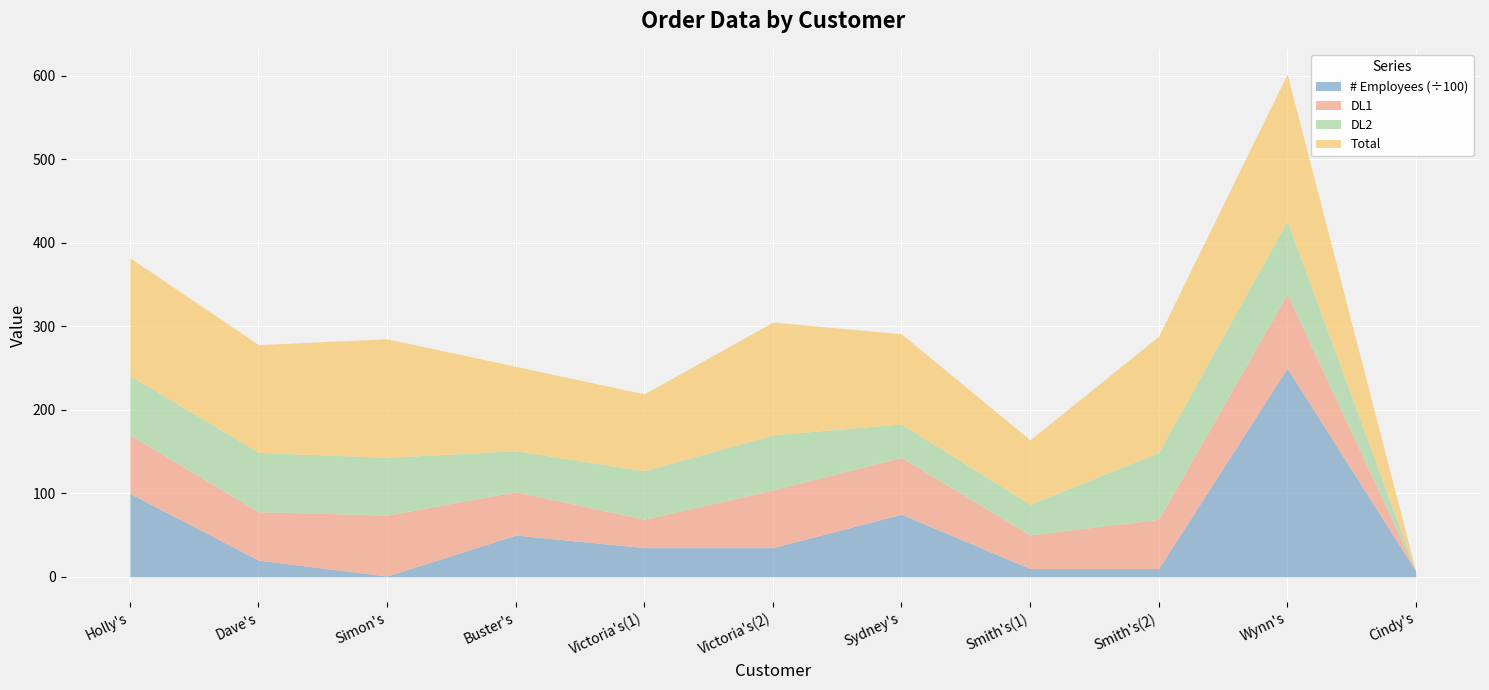

What is the difference between the second highest and second lowest values in the DL2 series?

43